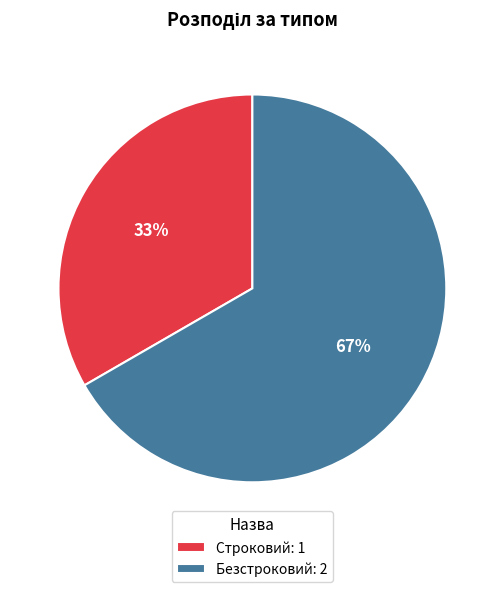

Combined, do Безстроковий: 2 and Строковий: 1 account for over 50%?

Yes